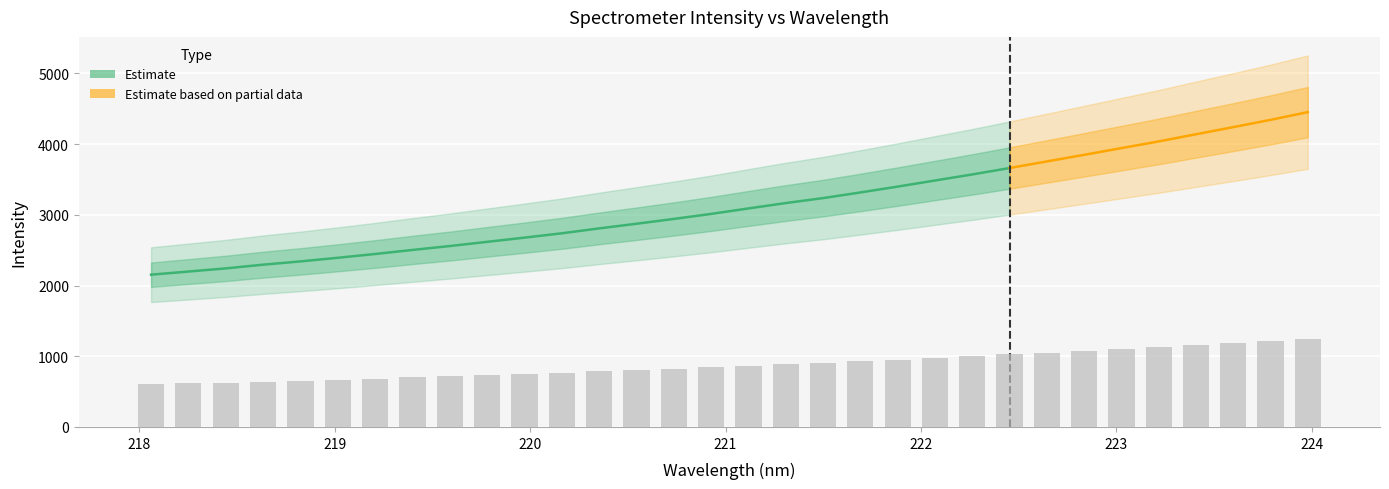

What is the label of the 16th bar from the left?

221